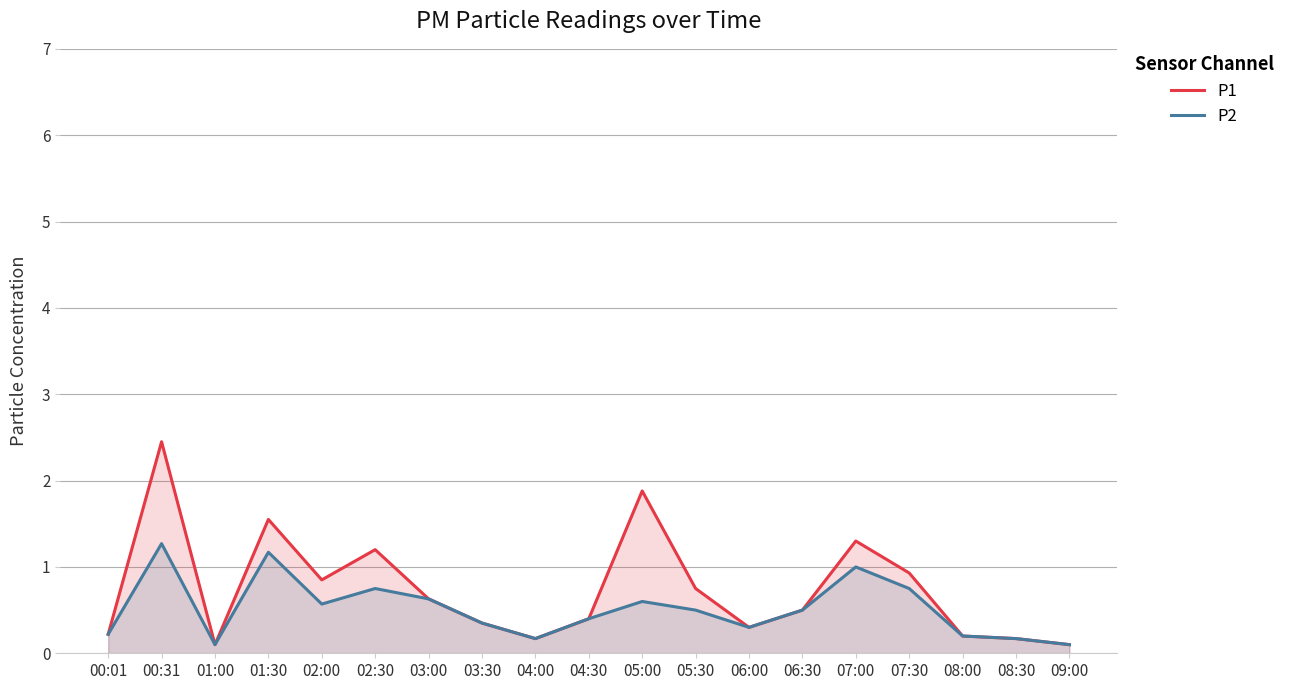

The value of P1 at 00:01 is 0.1. True or false?

False